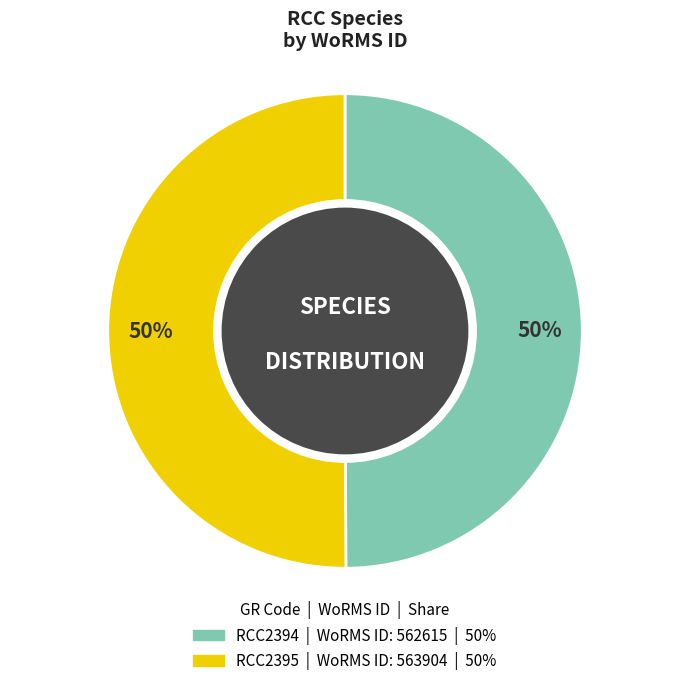

Count the number of slices in the pie.

2